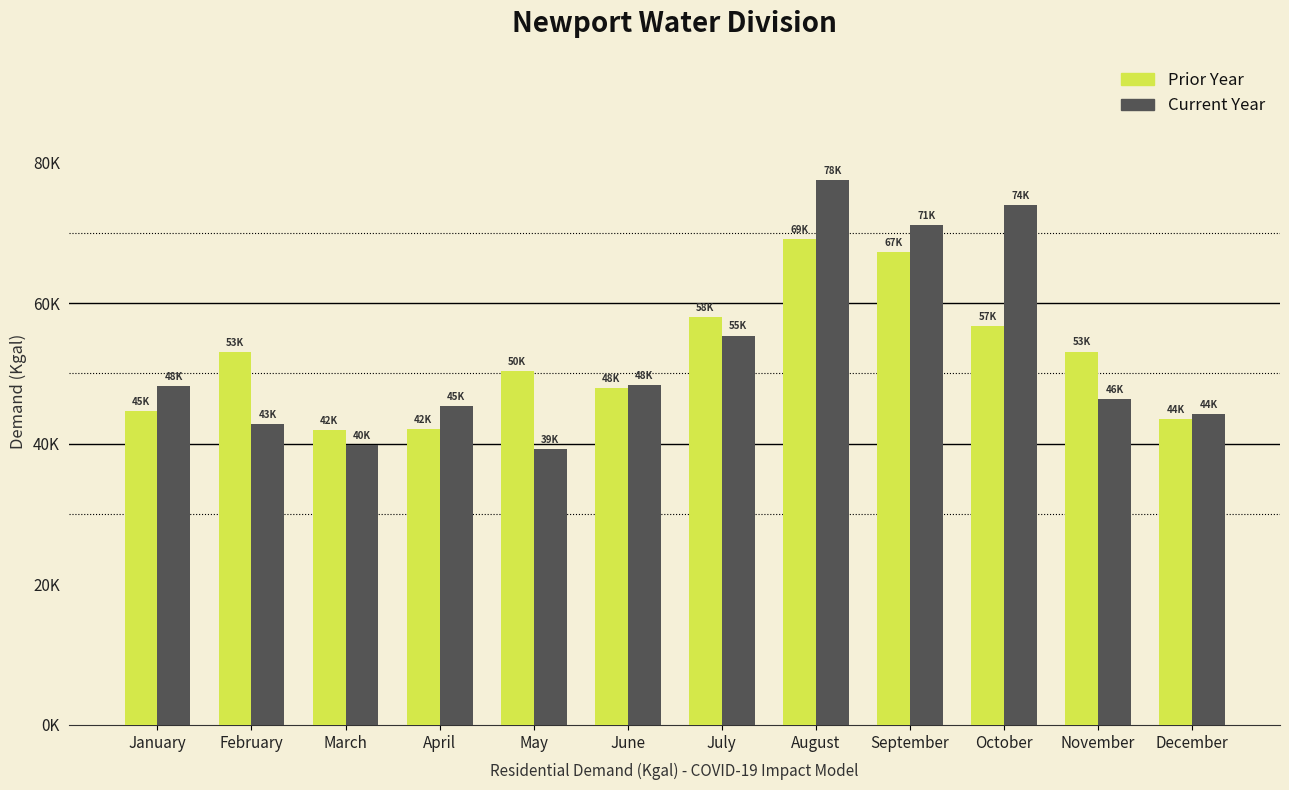

Does the chart contain stacked bars?

No